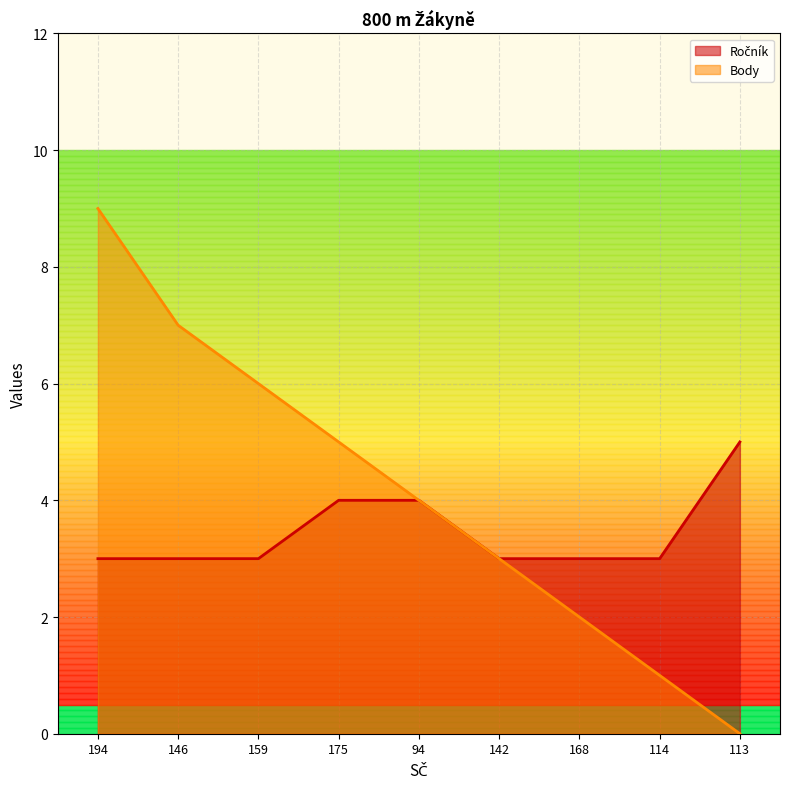

At which category is the sum across all series the highest?

194